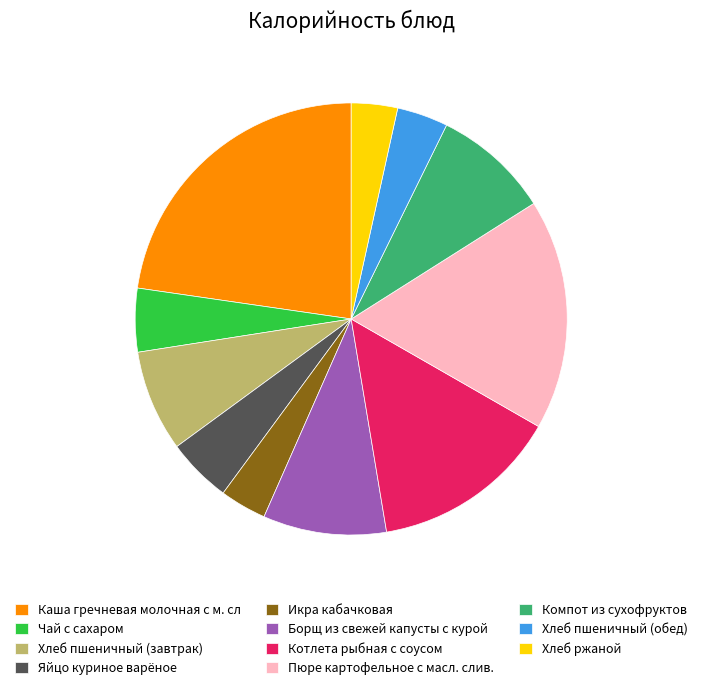

Is there a majority slice in this chart?

No